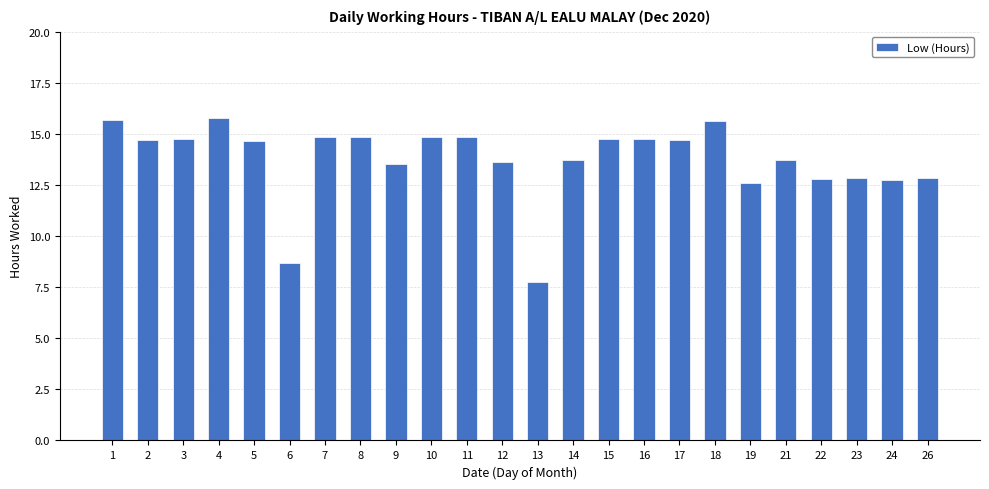

What is the change in value from 1 to 24?

-2.9